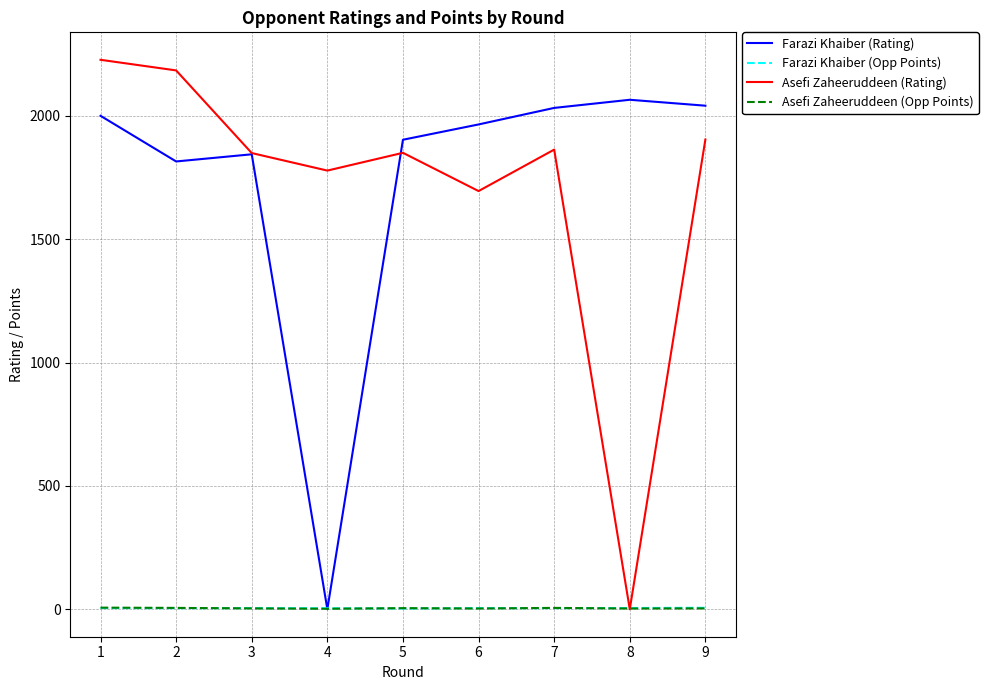

Which series has the largest total across all categories?

Farazi Khaiber (Rating)